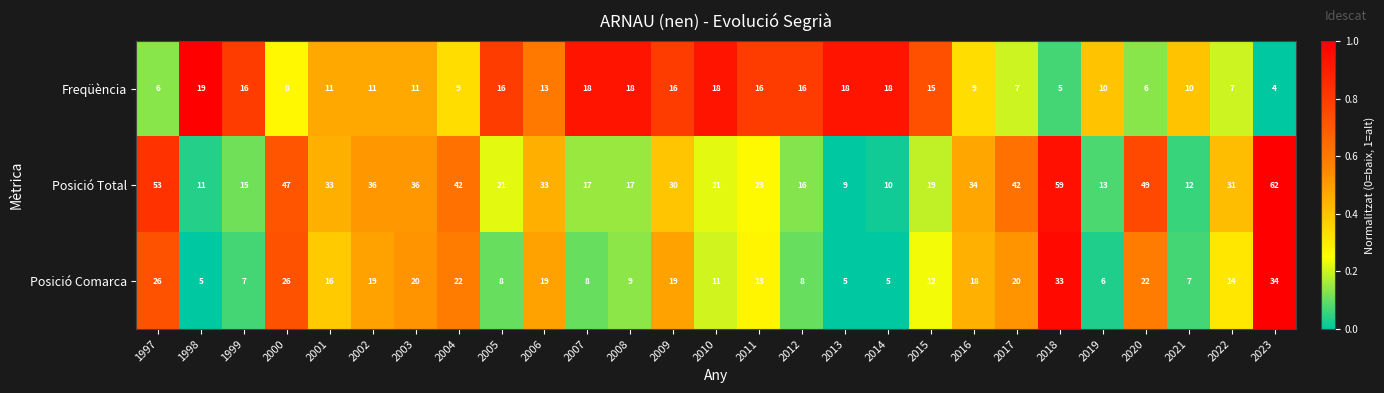

What is the difference between the maximum and second lowest values in the Posició Total series?

52